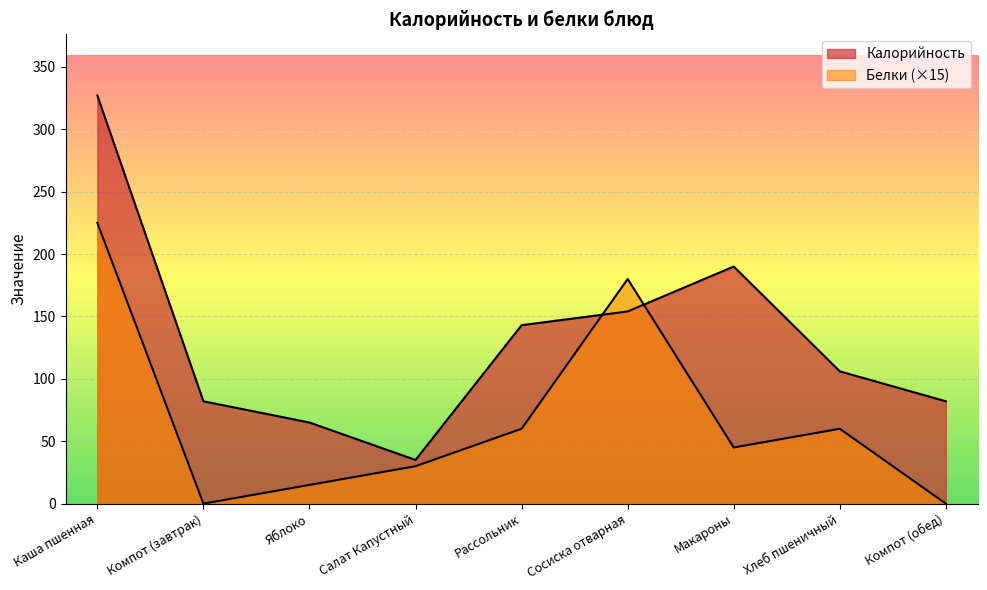

What is the maximum value shown in the chart?

327